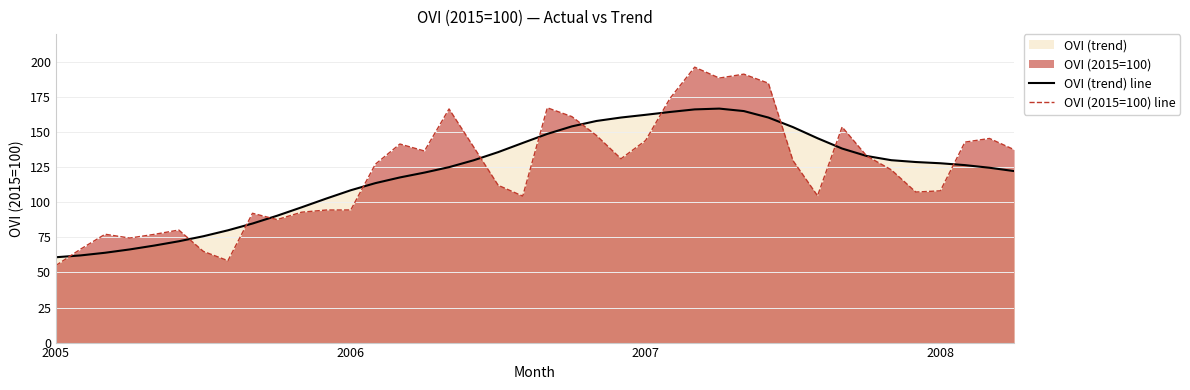

At which label is OVI (2015=100) line closest to 125?

34